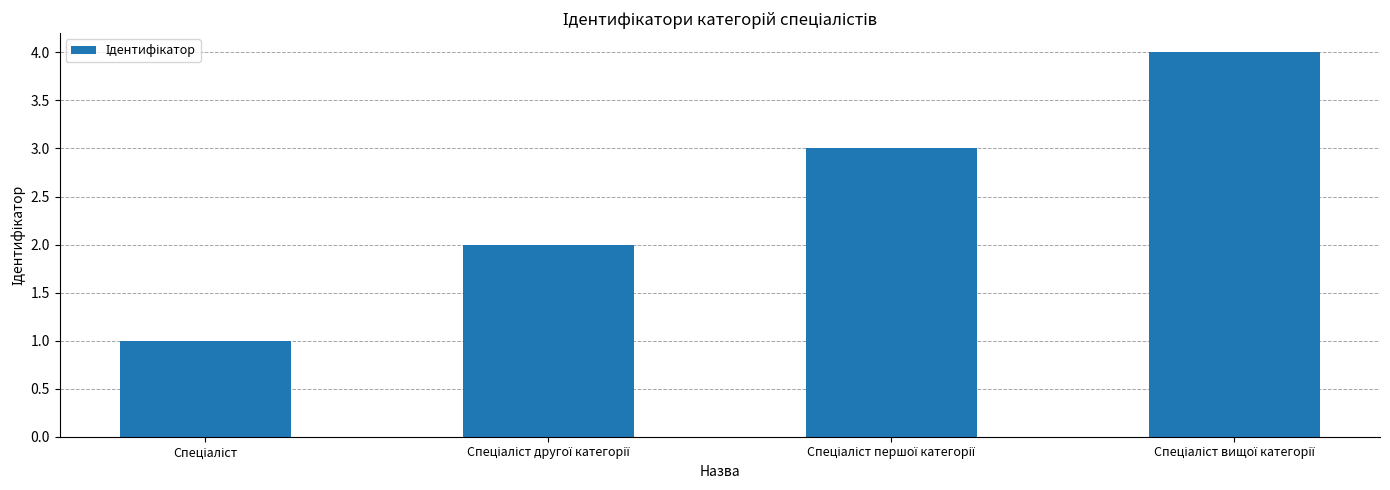

What is the greatest value displayed?

4